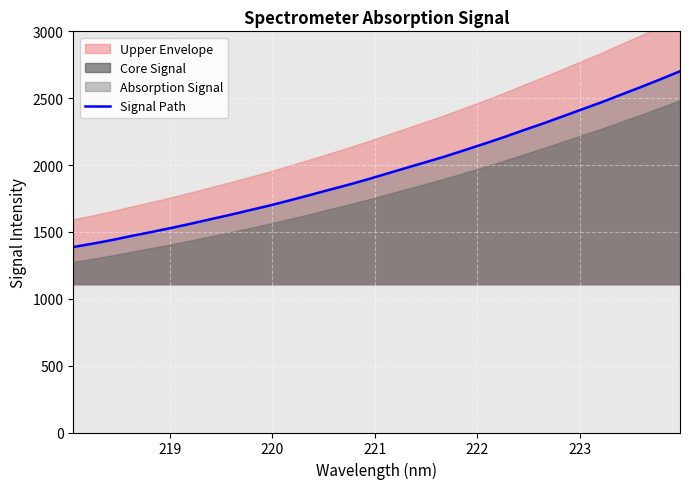

What is the value of the 27th point from the left?

2417.4